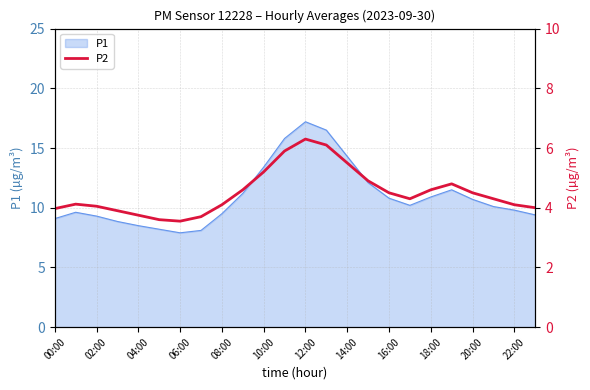

The P1 series shows 10.8 at 16:00. True or false?

True